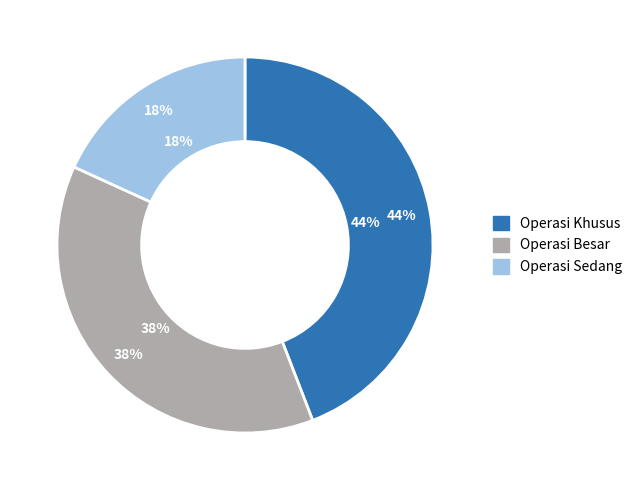

To the nearest percent, what is the combined percentage of Operasi Sedang and Operasi Besar?

56%